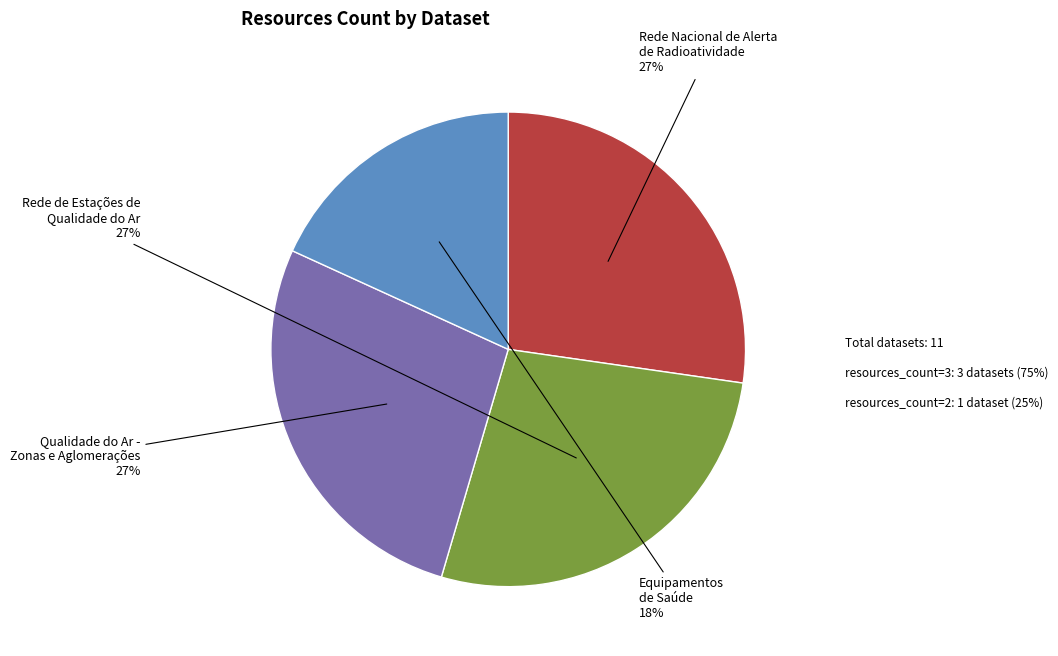

Is there a majority slice in this chart?

No